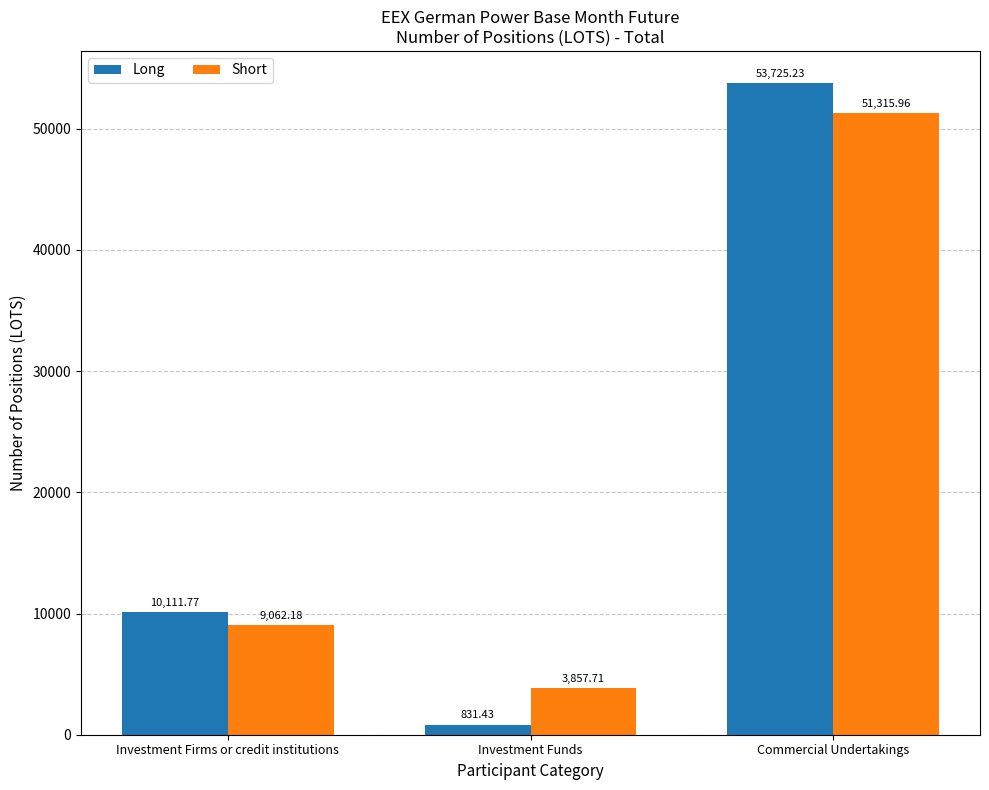

What is the total value across all series at Investment Firms or credit institutions?

19174.0